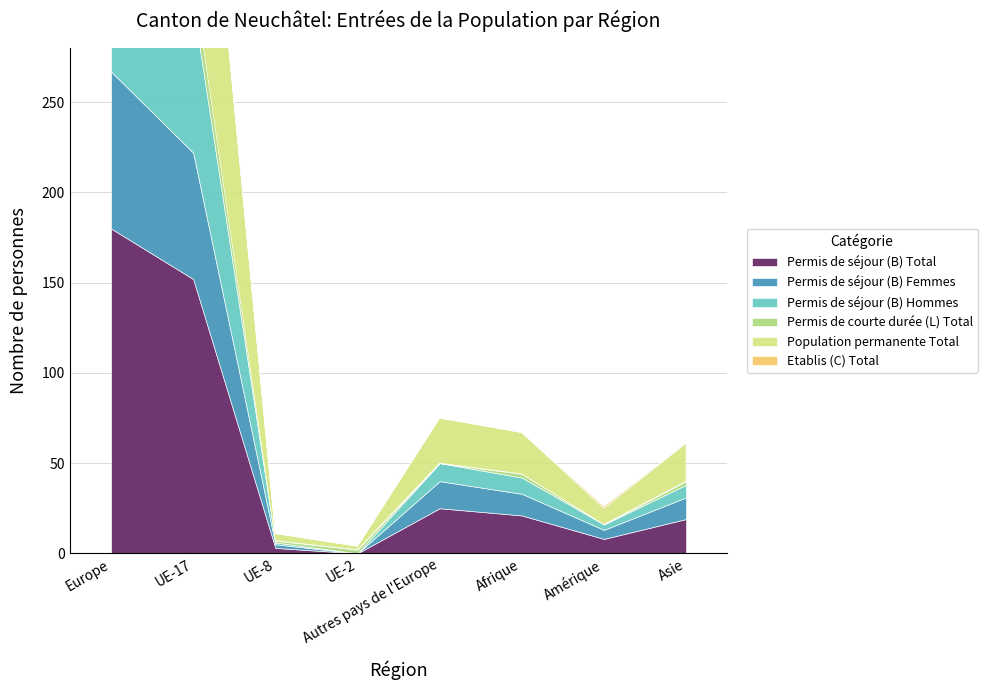

What is the average value of the Permis de séjour (B) Femmes series?

25